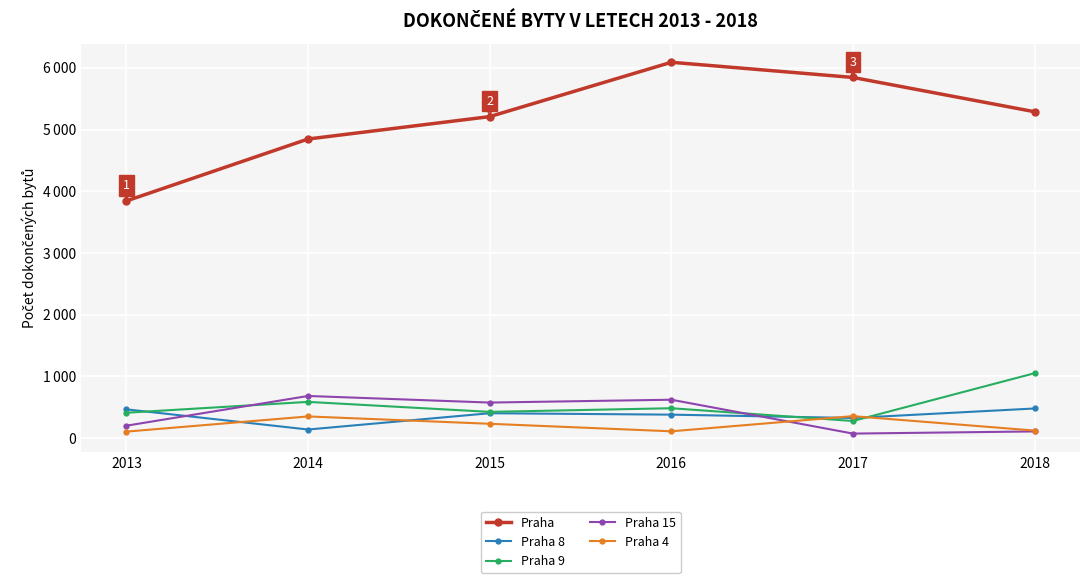

Rank the series by their maximum value, from highest to lowest.

Praha, Praha 9, Praha 15, Praha 8, Praha 4